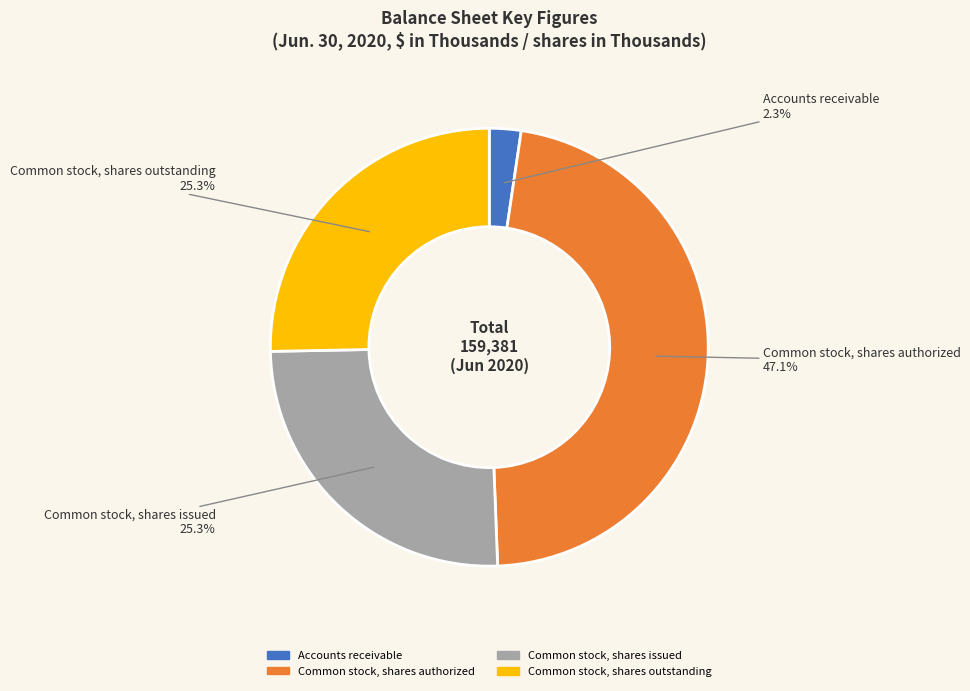

Which has a higher value, Accounts receivable or Common stock, shares authorized?

Common stock, shares authorized